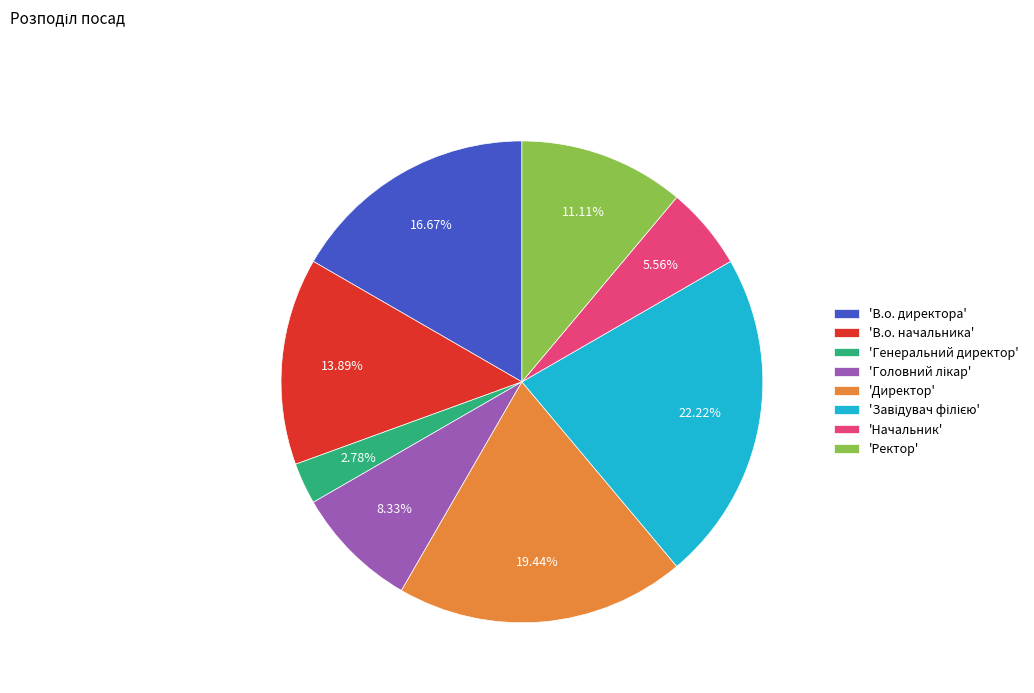

To the nearest percent, what is the difference between the largest and smallest slice percentages?

19%